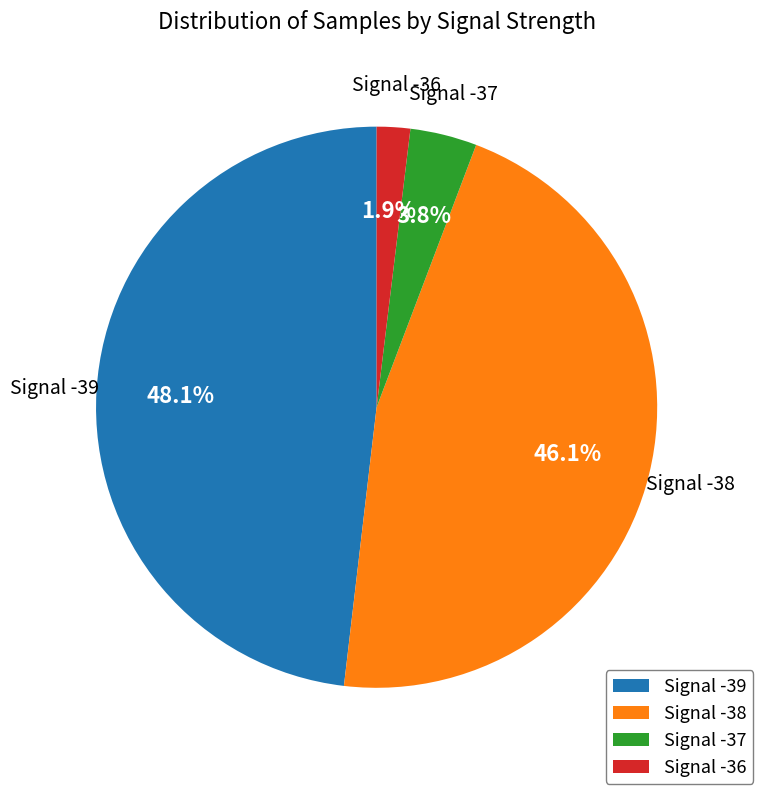

Which has a higher value, Signal -38 or Signal -39?

Signal -39